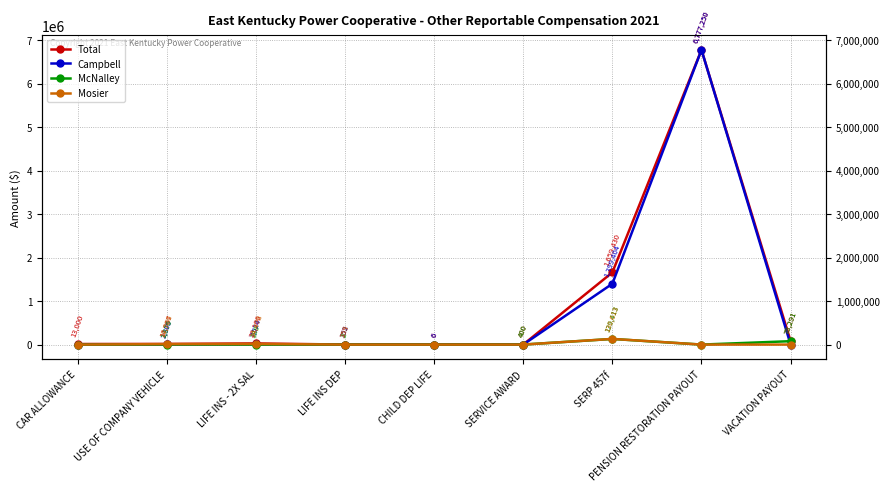

What is the total value across all series at SERVICE AWARD?

800